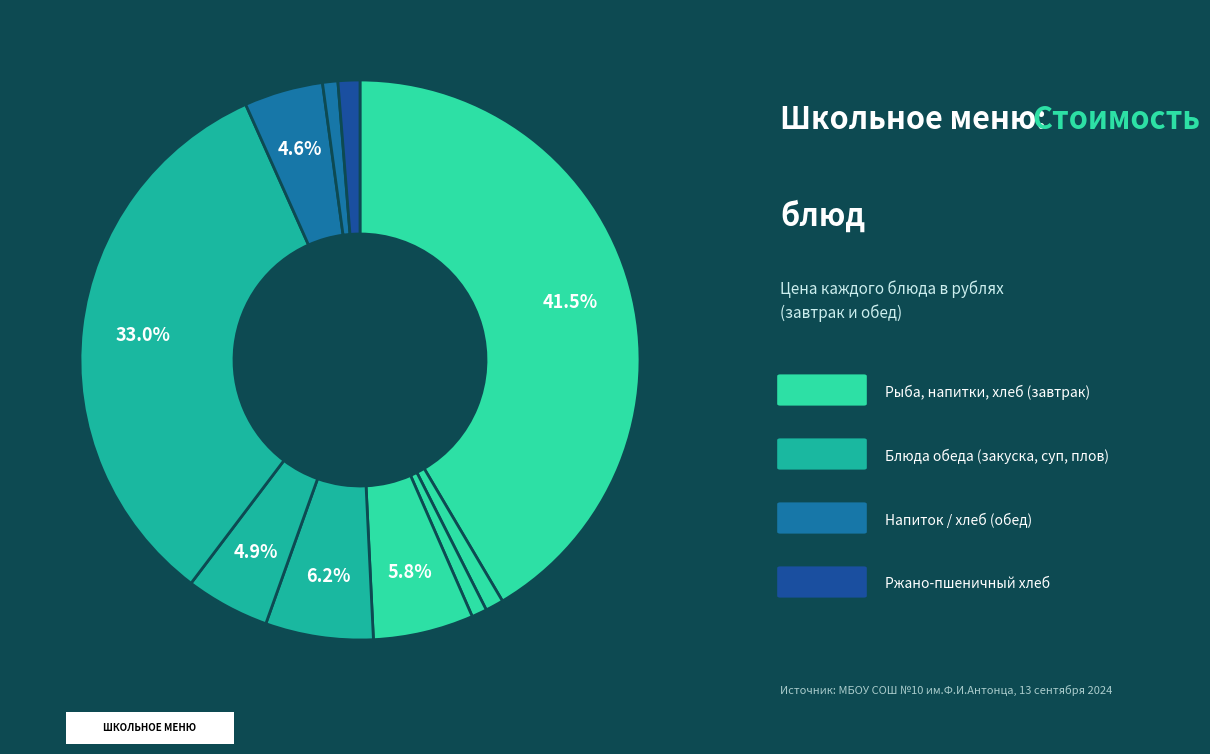

Which slice is the smallest?

Хлеб пшеничный (завтрак)